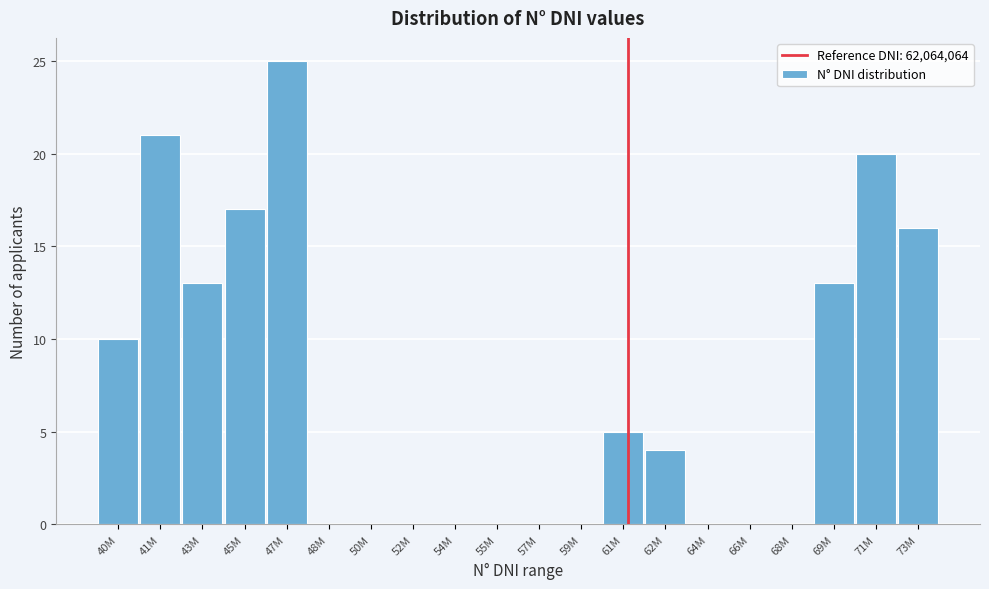

Reading right to left, extract all data points from this chart.

73M=16	71M=20	69M=13	68M=0	66M=0	64M=0	62M=4	61M=5	59M=0	57M=0	55M=0	54M=0	52M=0	50M=0	48M=0	47M=25	45M=17	43M=13	41M=21	40M=10